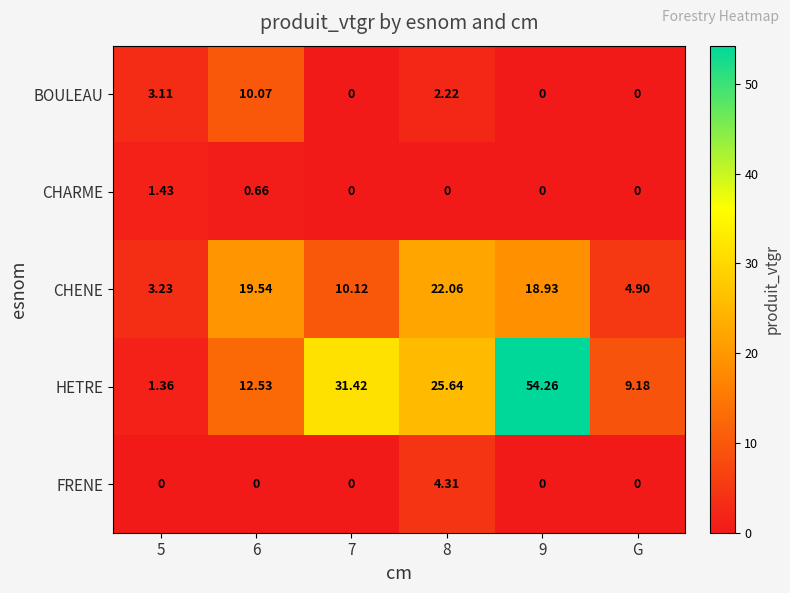

Which series changed the most between 7 and G?

HETRE